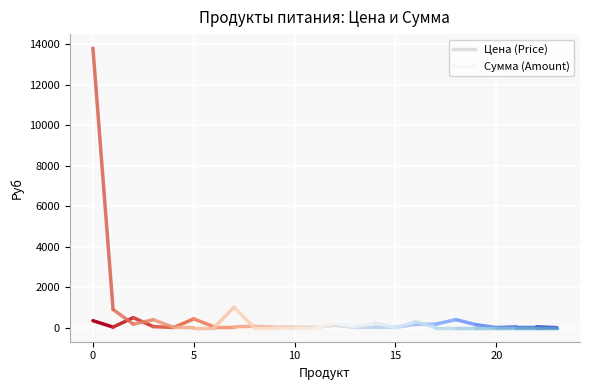

Which series has the largest total across all categories?

Сумма (Amount)